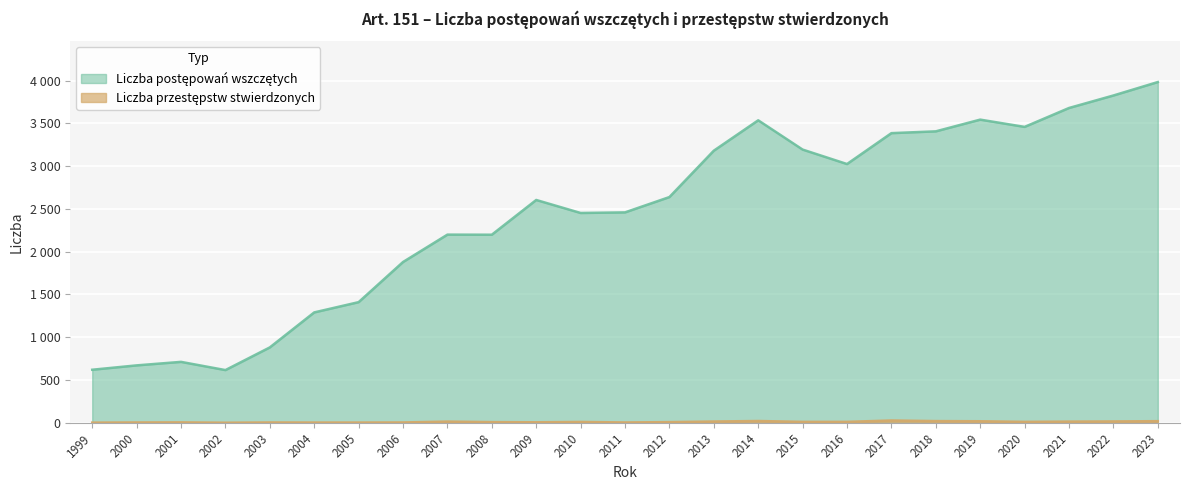

At which label does Liczba postępowań wszczętych first exceed 2604?

2012